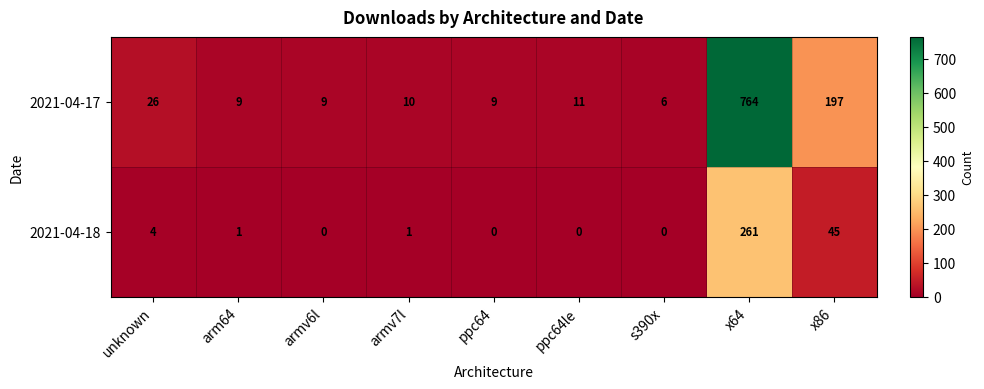

The value of 2021-04-18 at x64 is 261. True or false?

True